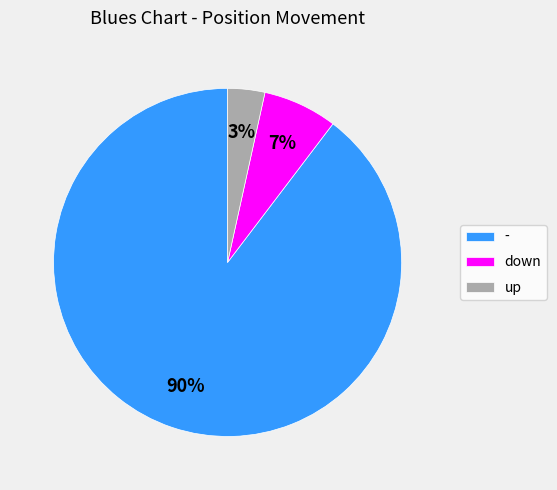

How many segments does this pie chart have?

3